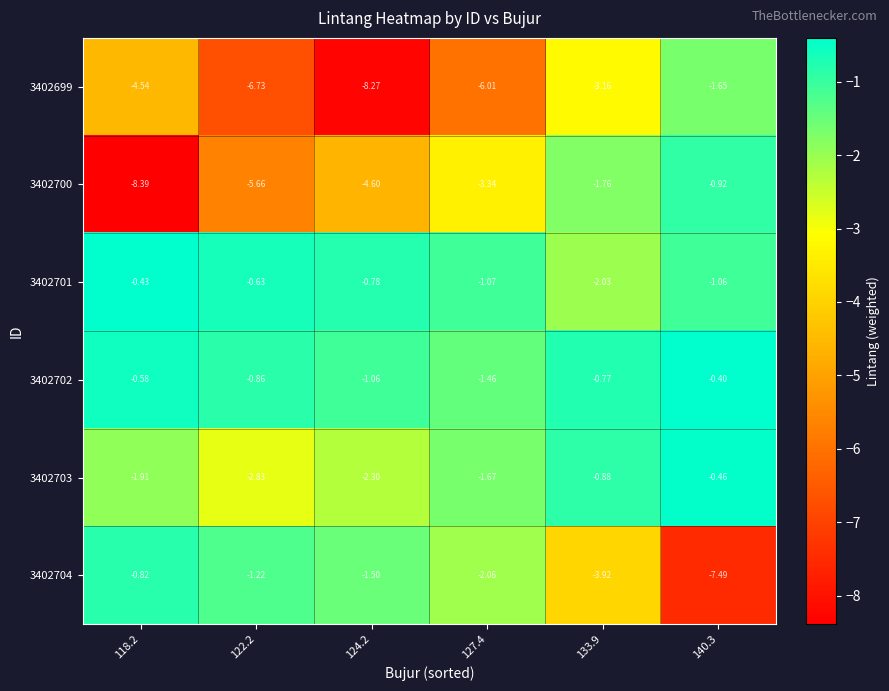

Rank the series by their maximum value, from lowest to highest.

3402699, 3402700, 3402704, 3402703, 3402701, 3402702